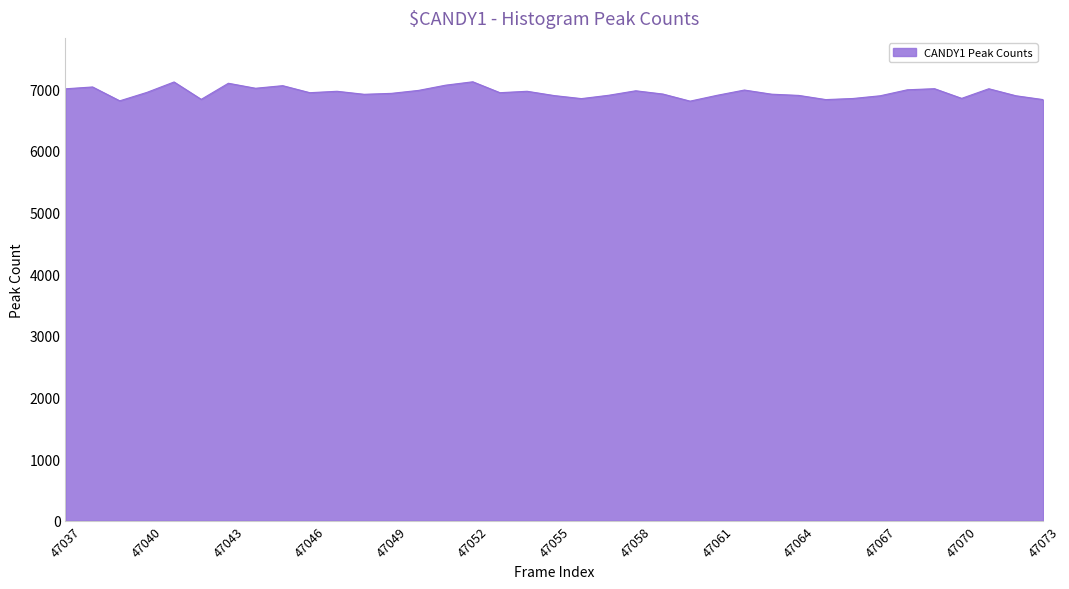

What is the smallest value displayed?

6809